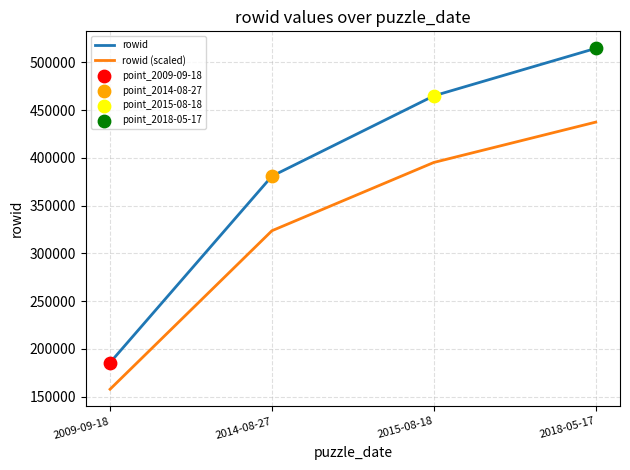

At which category is the sum across all series the highest?

2018-05-17